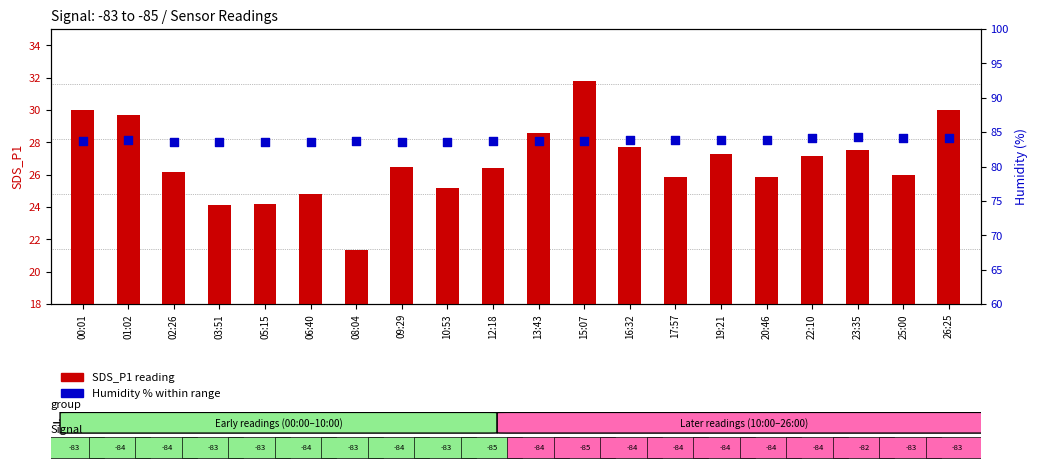

Which series has the largest Y range (max minus min)?

SDS_P1